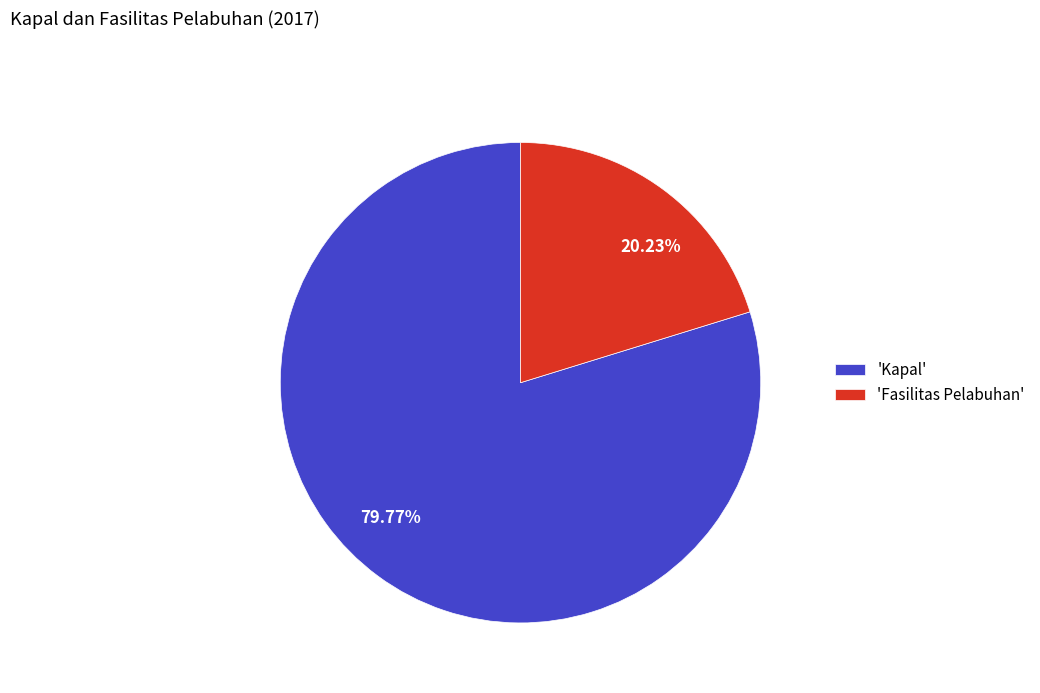

Is there a majority slice in this chart?

Yes